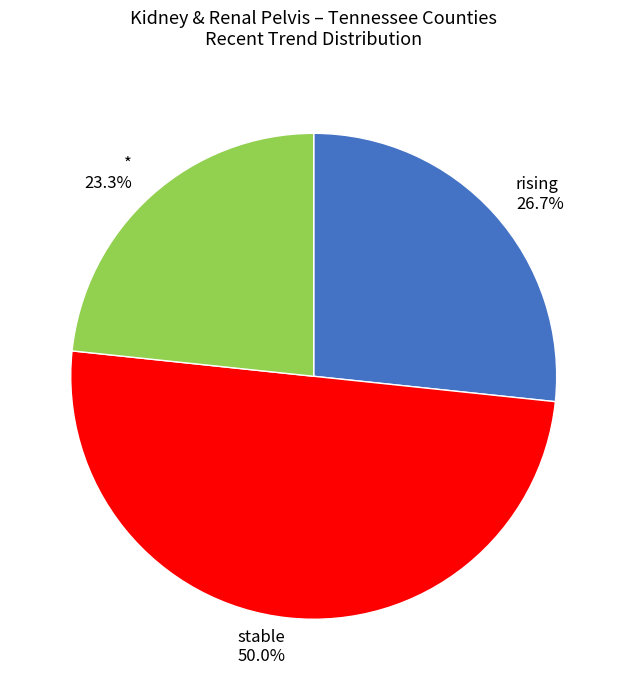

Does * represent more than half of the total?

No